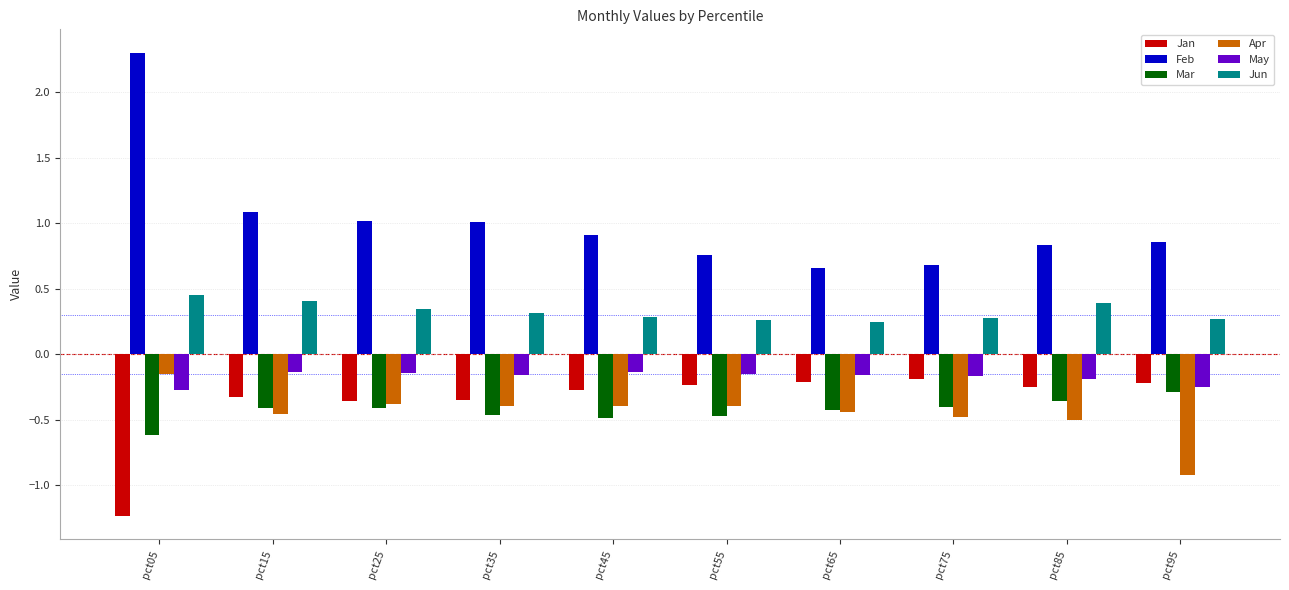

Which category has the highest value across all series?

pct05